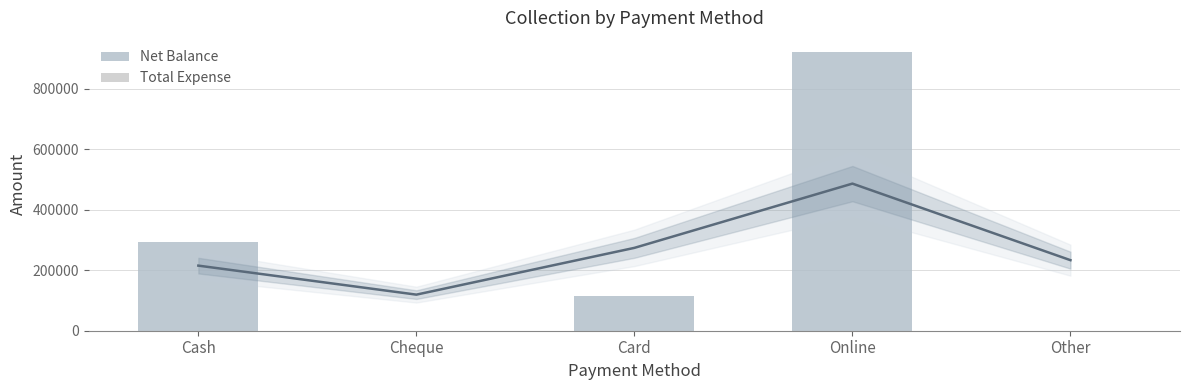

Rank the series by their average value, from highest to lowest.

Net Balance, Total Expense